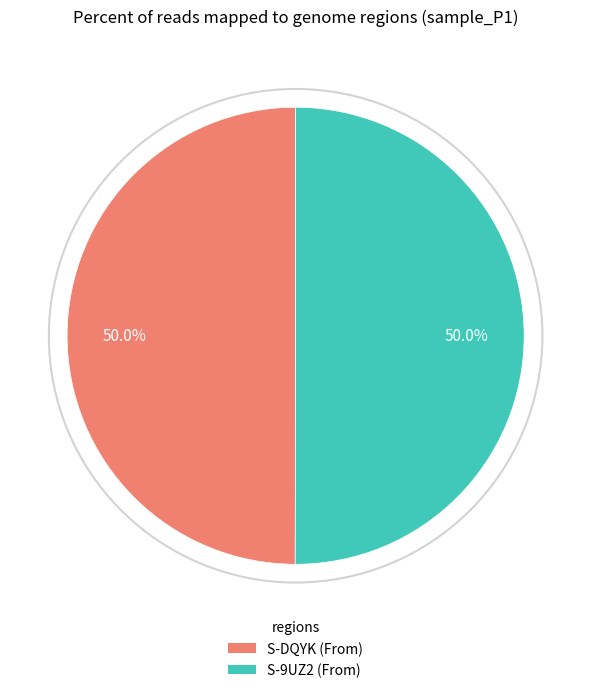

How many slices are in this pie chart?

2